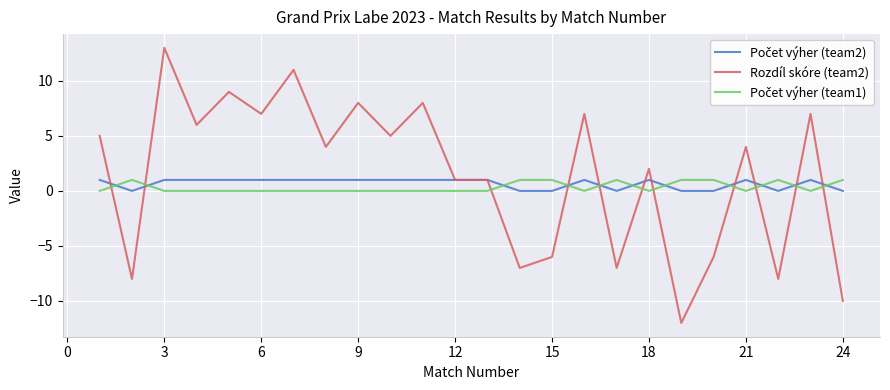

Does the chart display data point markers on the line(s)?

No